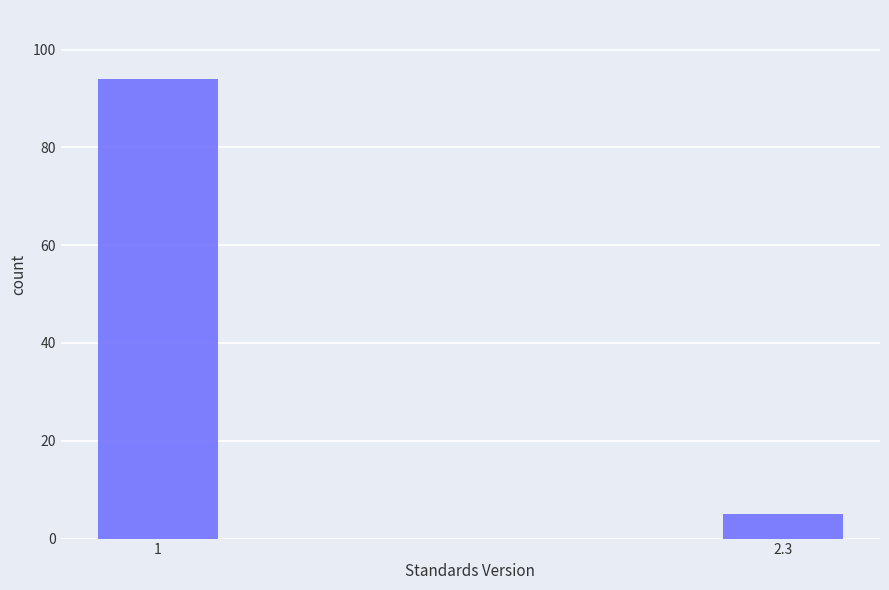

Reading left to right, transcribe all the data shown in this chart.

1=94	2.3=5